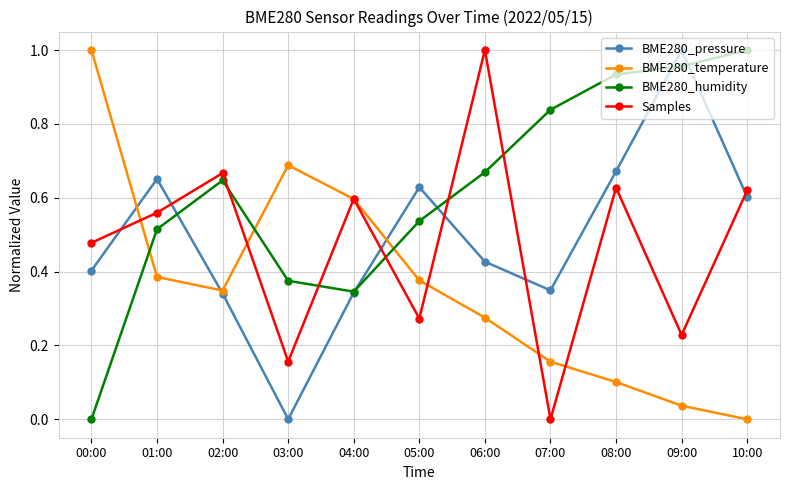

What is the total value across all series at 03:00?

1.2